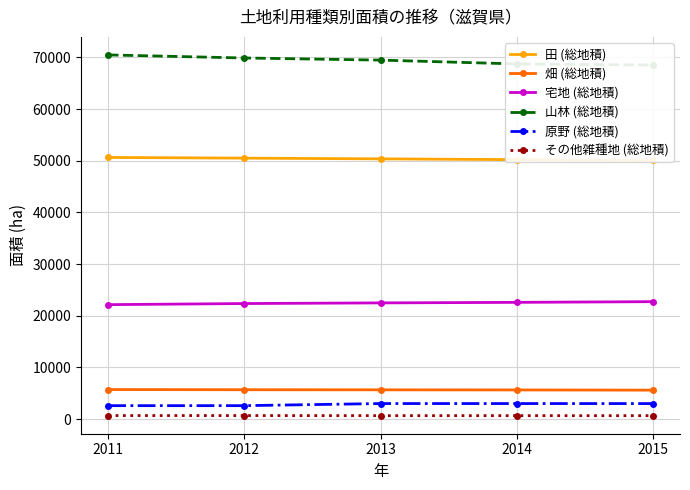

True or false: 山林 (総地積) and 田 (総地積) intersect in this chart.

False